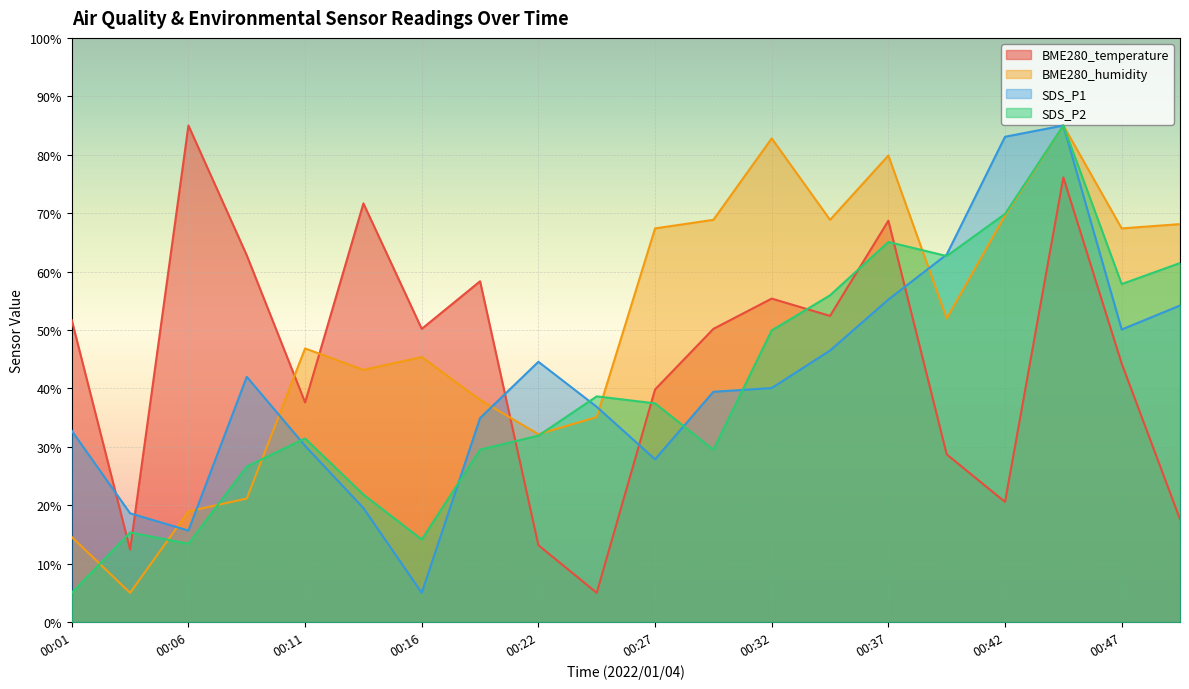

Where is BME280_humidity nearest to the value 45?

00:16